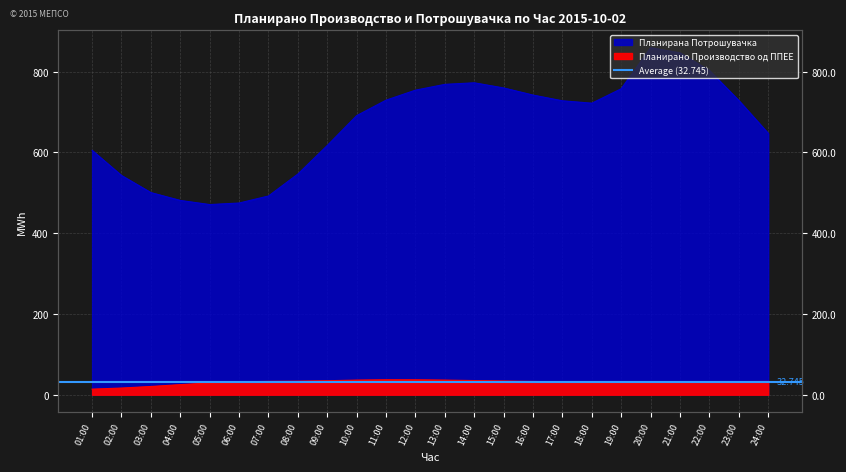

True or false: Планирана Потрошувачка and Планирано Производство од ППЕЕ intersect in this chart.

False